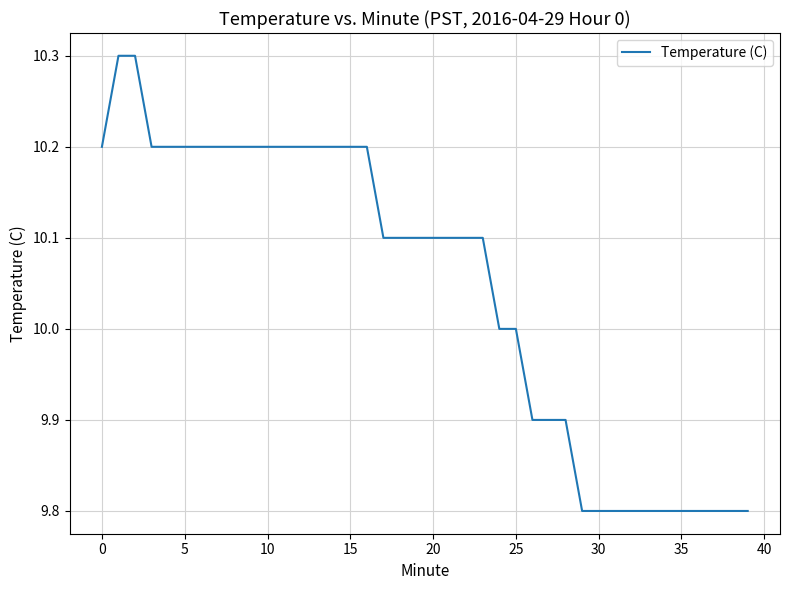

What is the smallest value displayed?

9.8